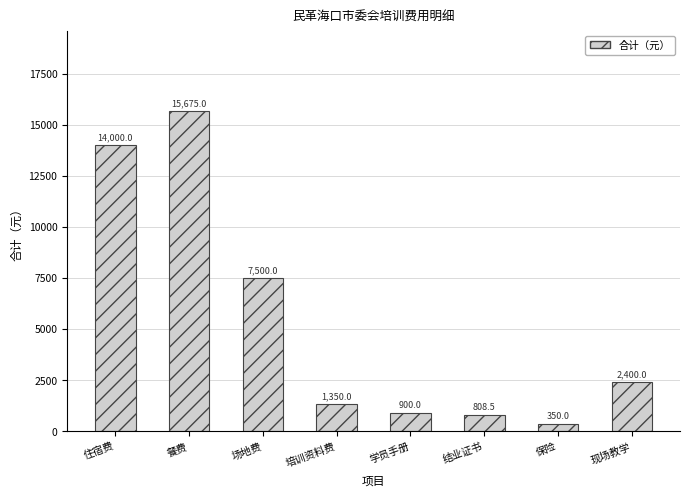

Rank the categories by value from highest to lowest.

餐费, 住宿费, 场地费, 现场教学, 培训资料费, 学员手册, 结业证书, 保险